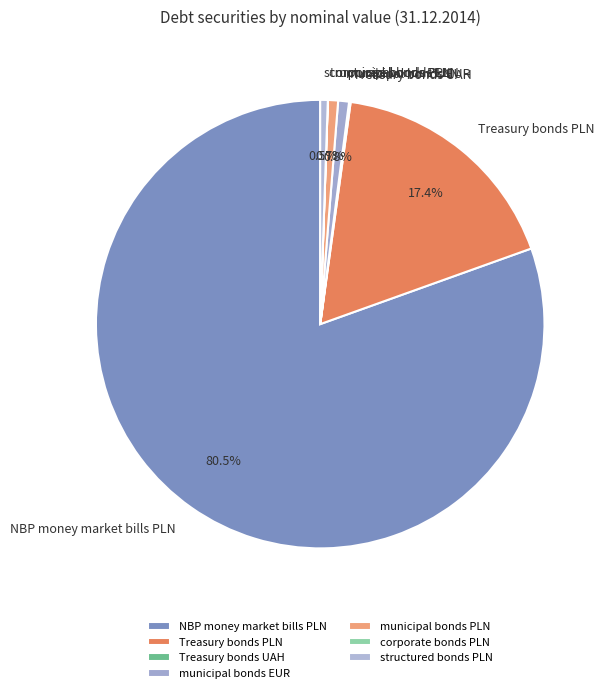

Which category accounts for the majority?

NBP money market bills PLN